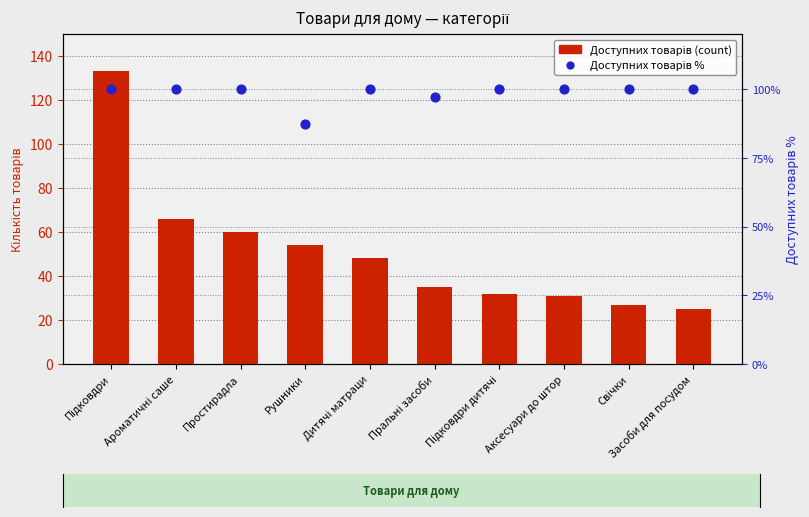

At which category is the sum across all series the highest?

Підковдри